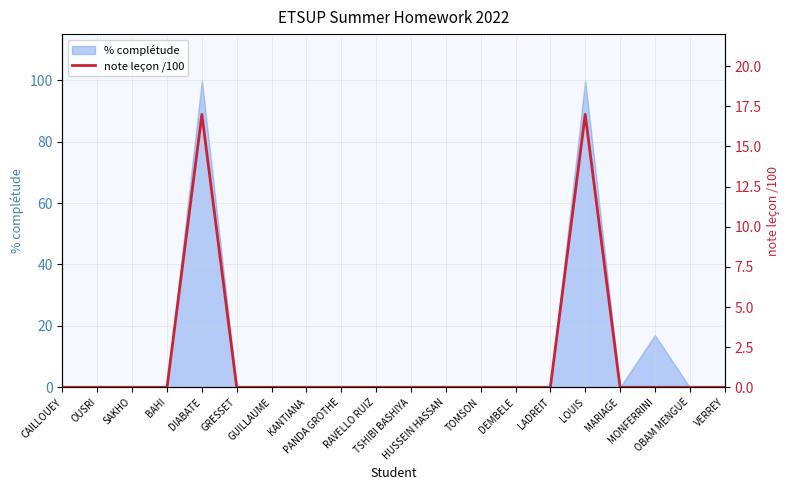

What is the highest value of the % complétude series?

100